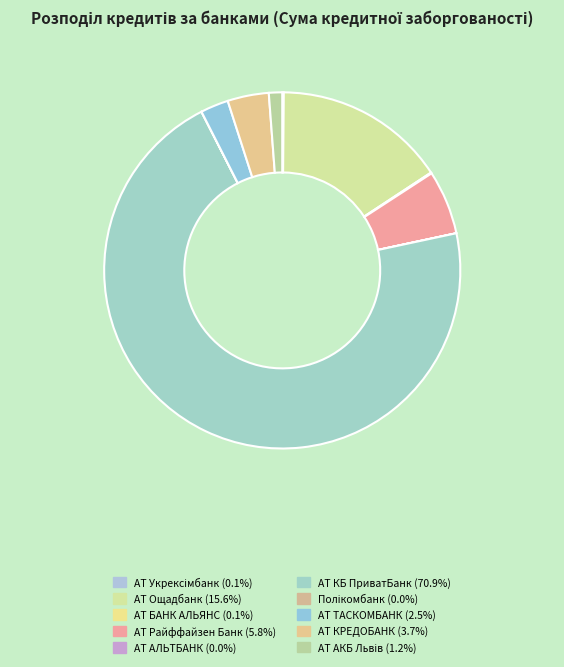

To the nearest percent, what is the average slice percentage?

10%